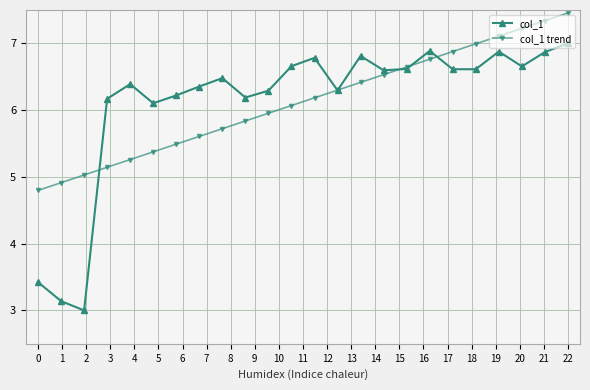

In col_1, how many points are higher than both neighbors (excluding endpoints)?

6